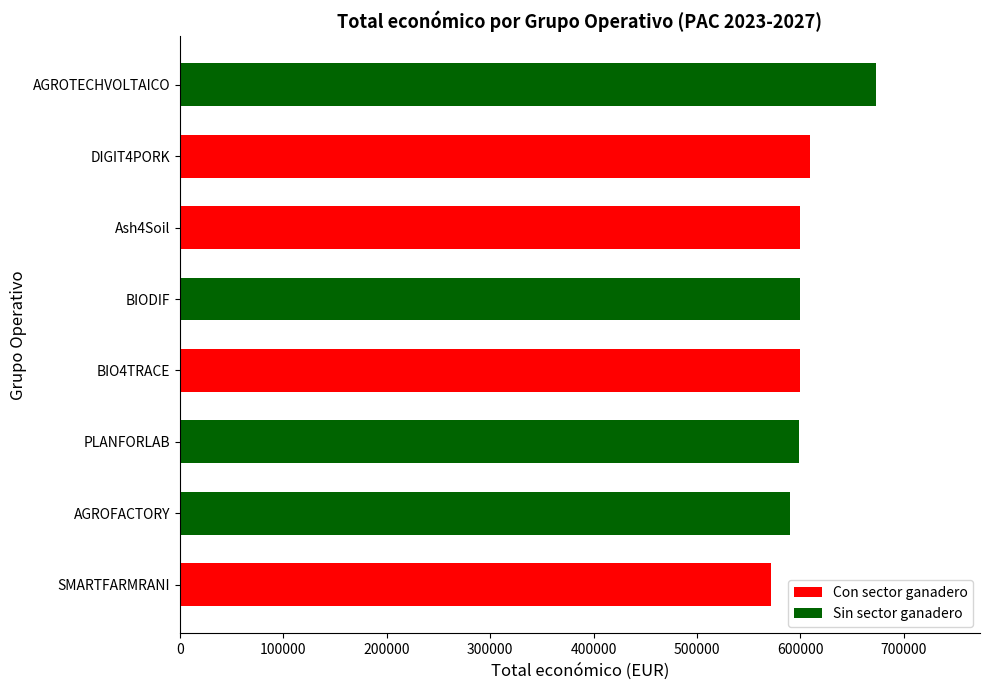

Is it true that the value at DIGIT4PORK is 1009816?

False